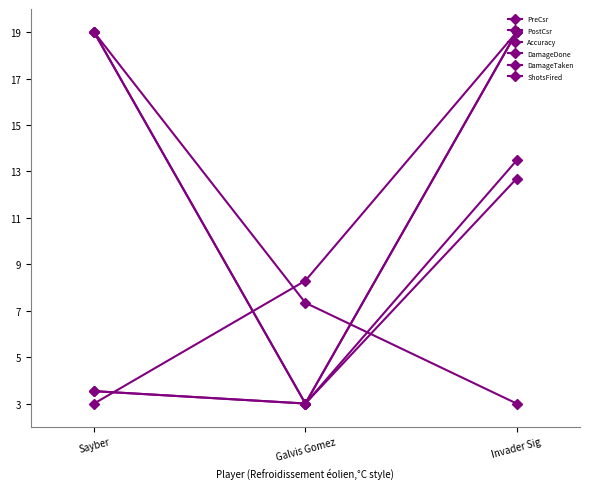

Does the chart have visible grid lines?

No